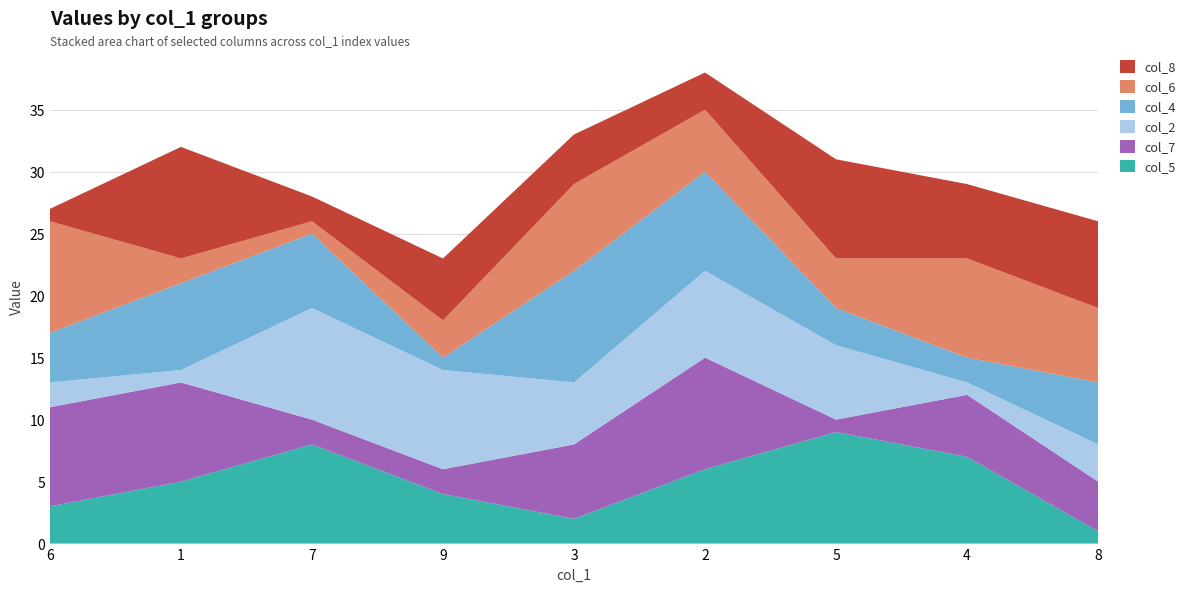

Reading left to right, list all the values displayed in this chart.

col_5: 6=3	1=5	7=8	9=4	3=2	2=6	5=9	4=7	8=1
col_7: 6=8	1=8	7=2	9=2	3=6	2=9	5=1	4=5	8=4
col_2: 6=2	1=1	7=9	9=8	3=5	2=7	5=6	4=1	8=3
col_4: 6=4	1=7	7=6	9=1	3=9	2=8	5=3	4=2	8=5
col_6: 6=9	1=2	7=1	9=3	3=7	2=5	5=4	4=8	8=6
col_8: 6=1	1=9	7=2	9=5	3=4	2=3	5=8	4=6	8=7